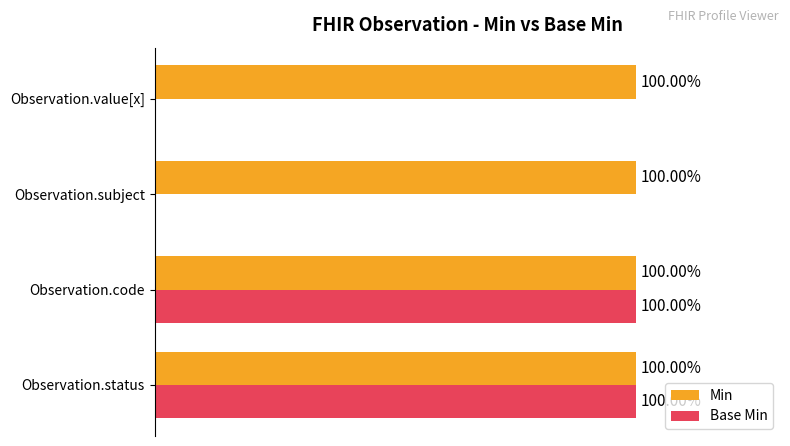

Which series has the largest total across all categories?

Min